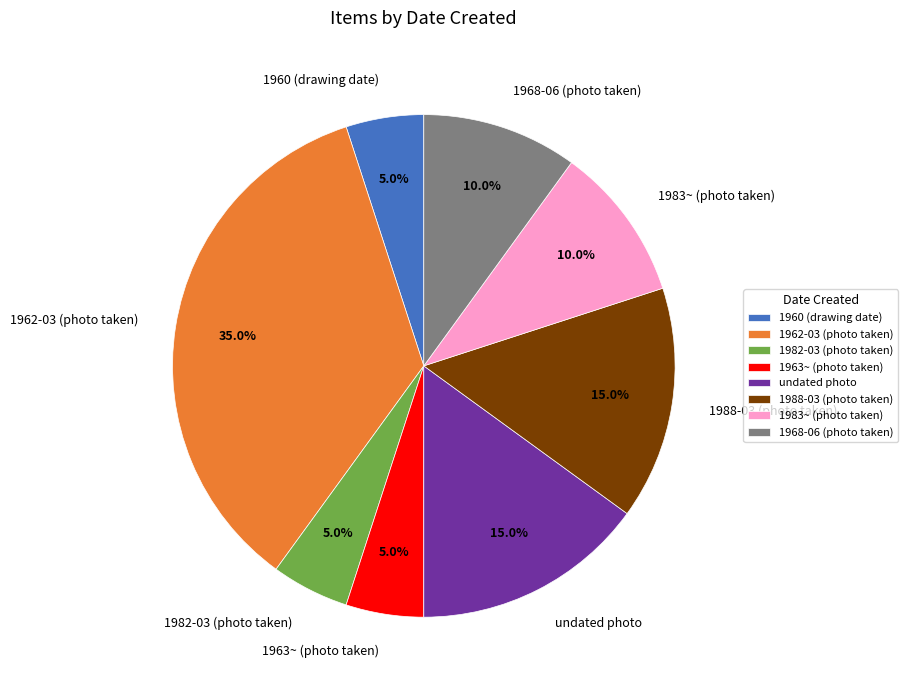

Combined, what portion of the pie is 1988-03 (photo taken) and undated photo?

30.0%